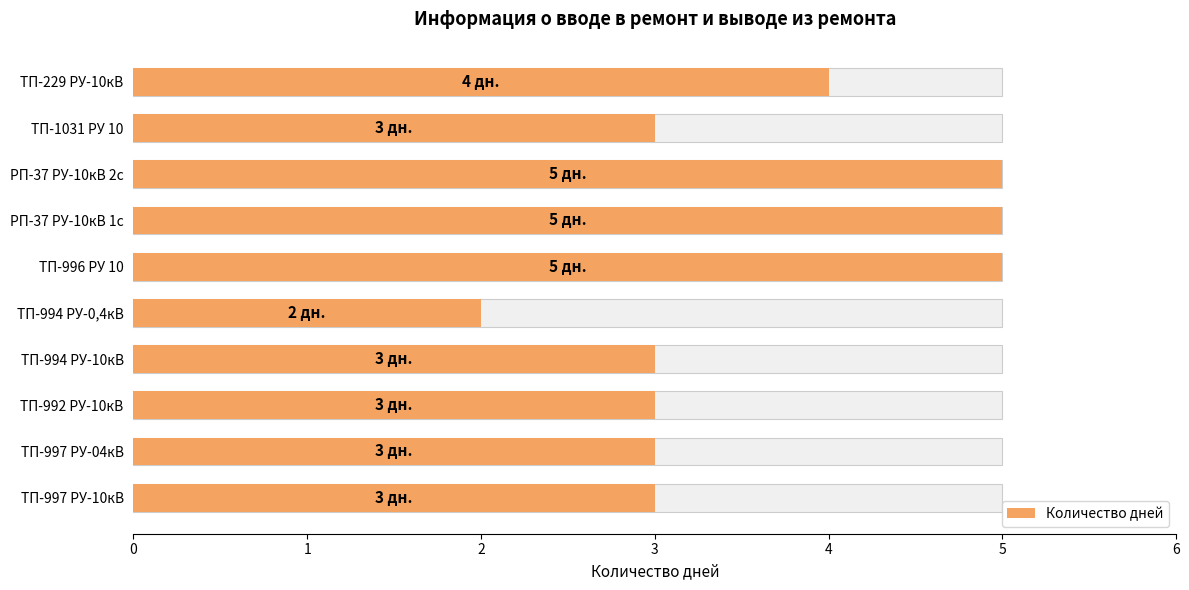

How many data points are less than 3?

1